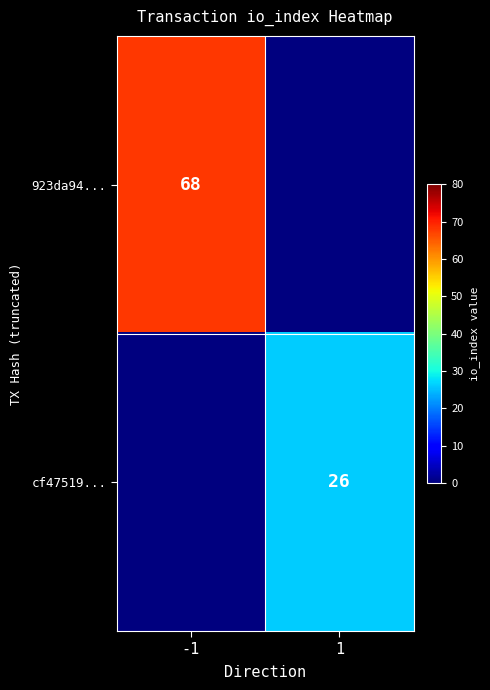

What is the total value across all series at -1?

68